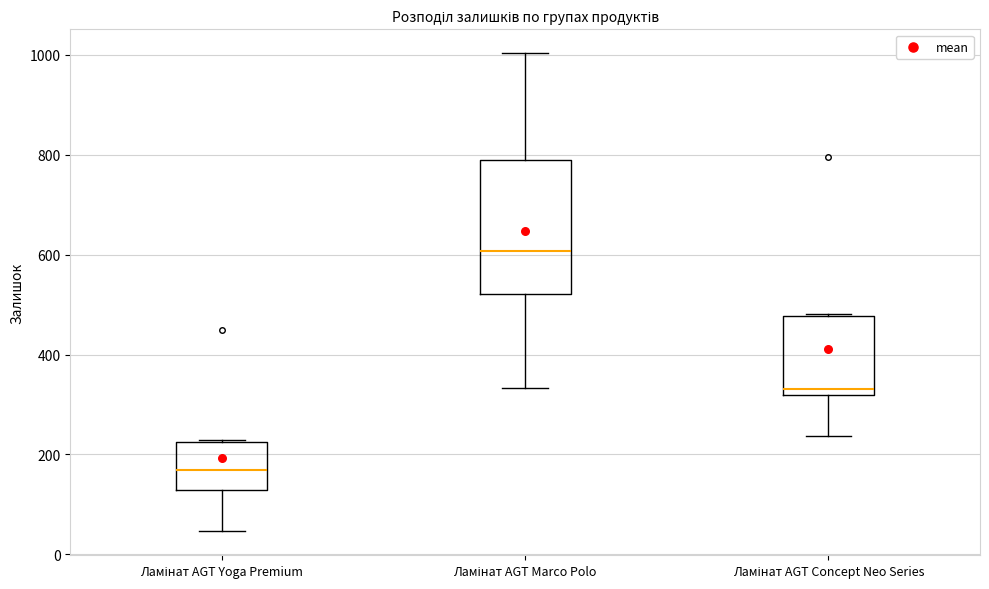

Which box has the highest median line?

Ламінат AGT Marco Polo